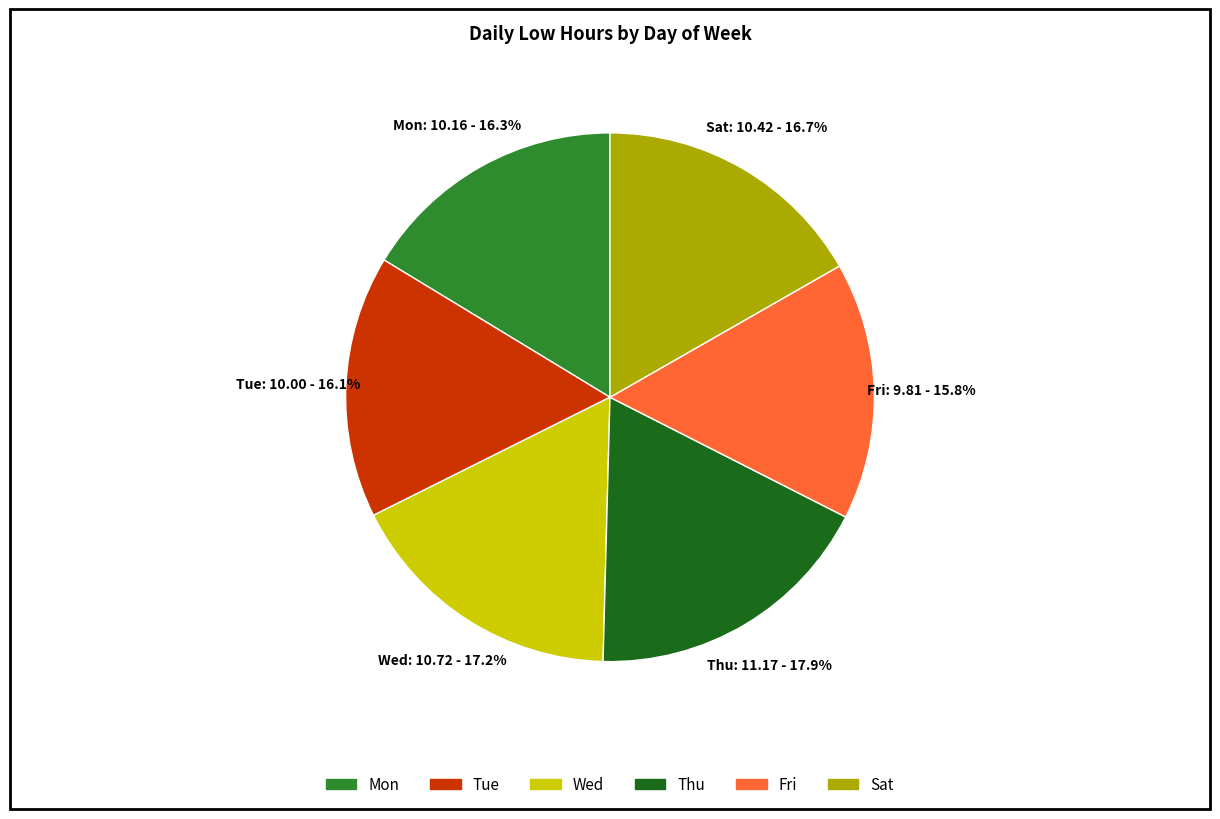

To the nearest percent, what percentage of the pie is Tue?

16%